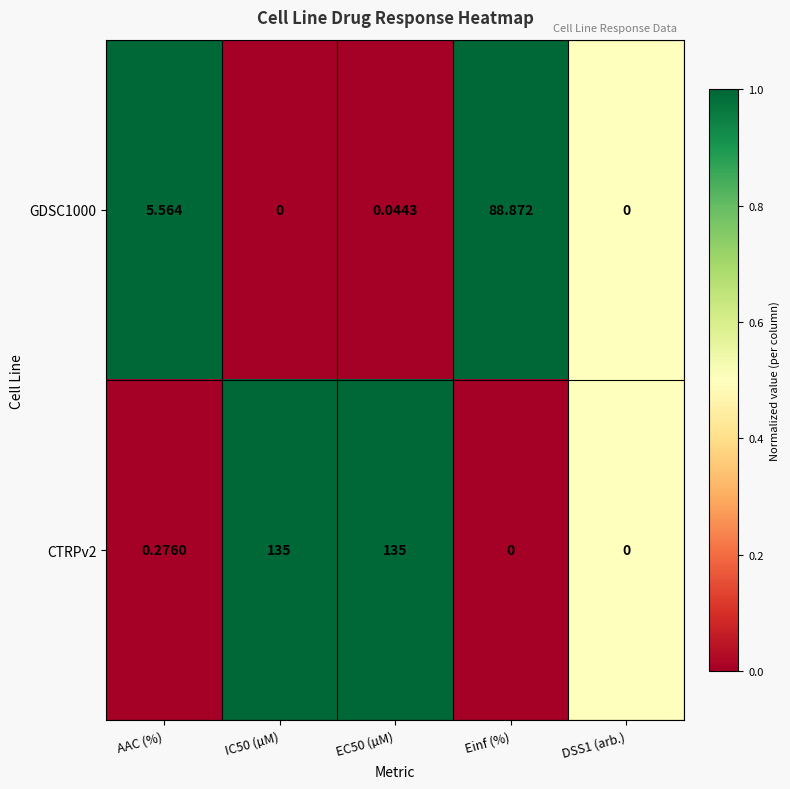

Between EC50 (µM) and DSS1 (arb.), which series saw the biggest shift?

CTRPv2